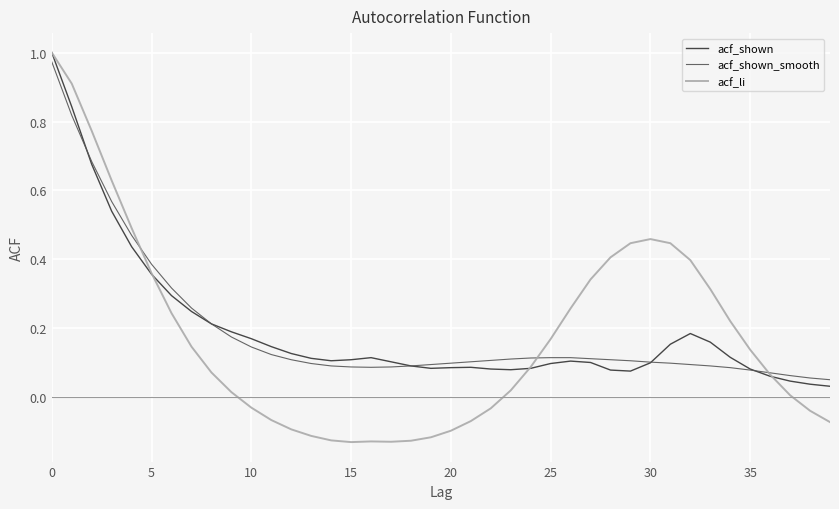

Which series has the largest total across all categories?

acf_shown